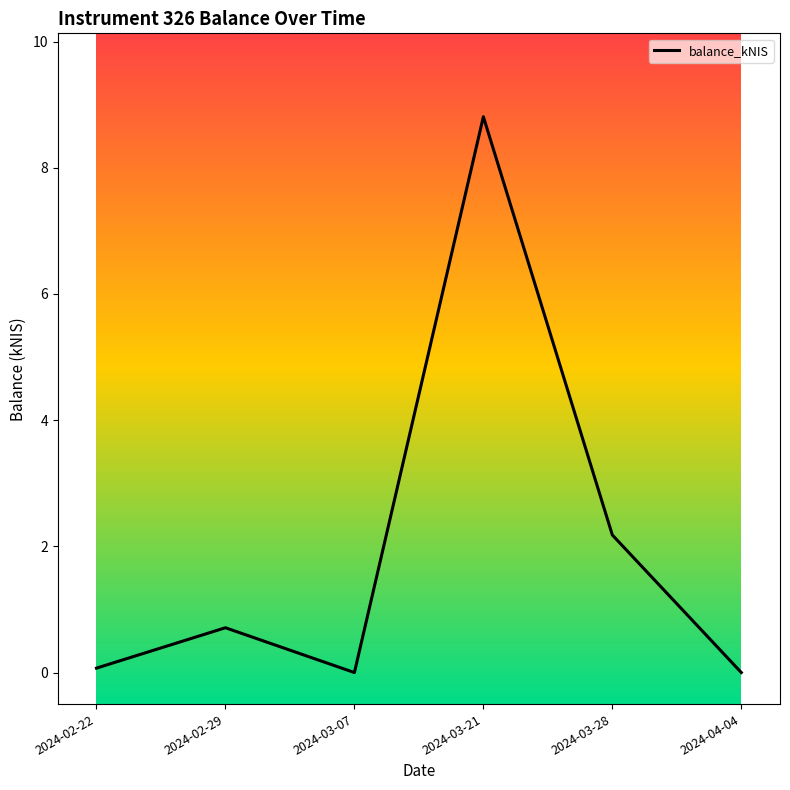

Count the number of data series in this chart.

1